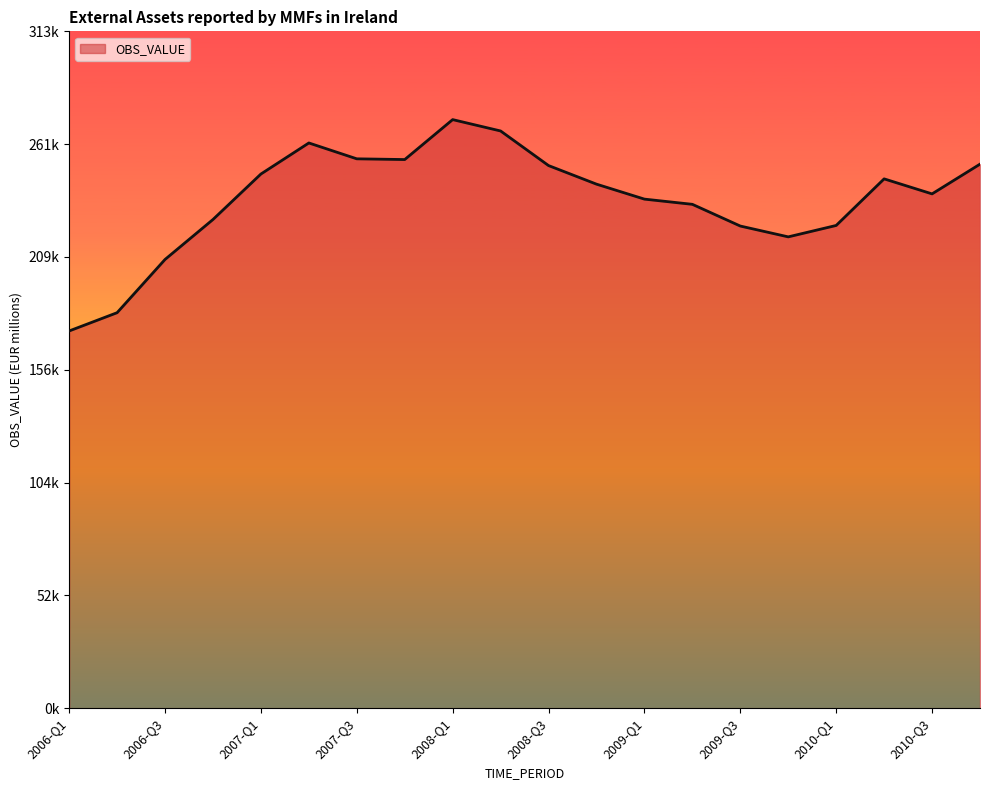

Does the chart have visible grid lines?

No